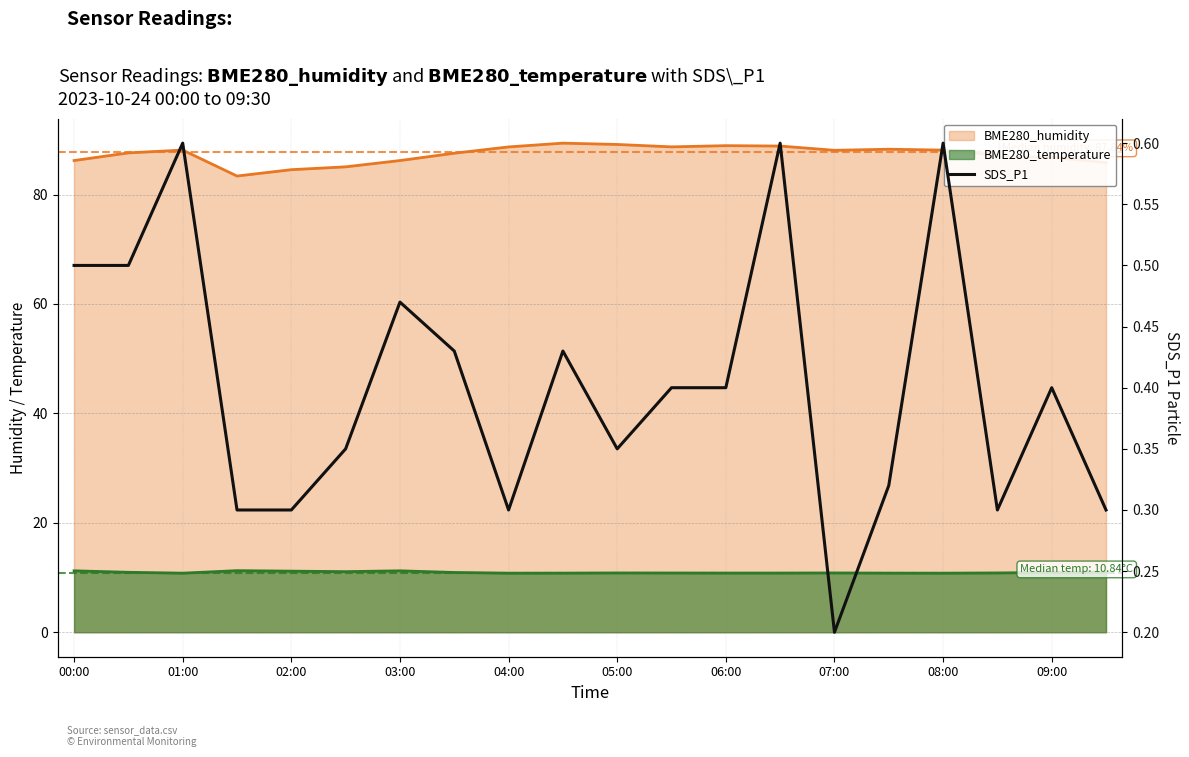

The chart shows a value of 0.6 at 05:00. True or false?

False